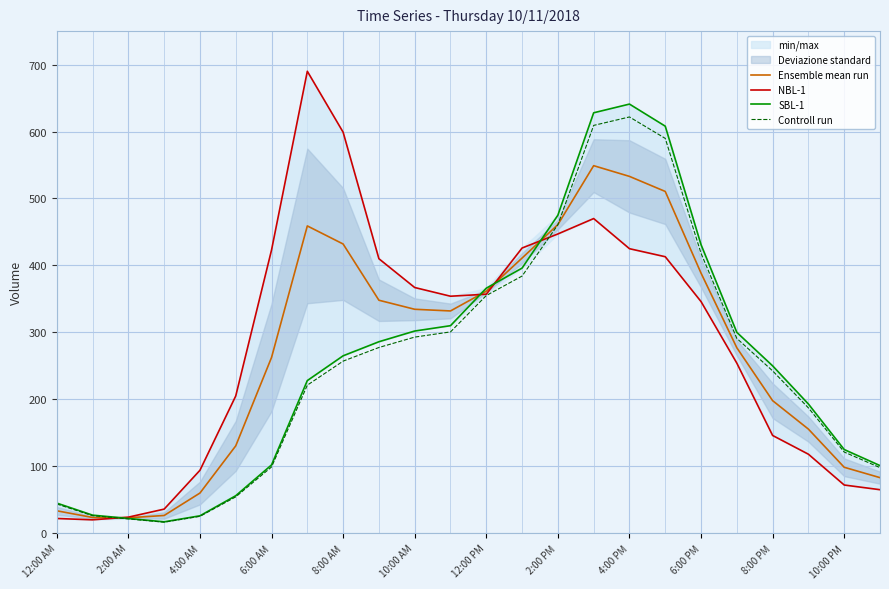

Is the value of Ensemble mean run at 12:00 AM greater than the value of SBL-1 at 15?

No